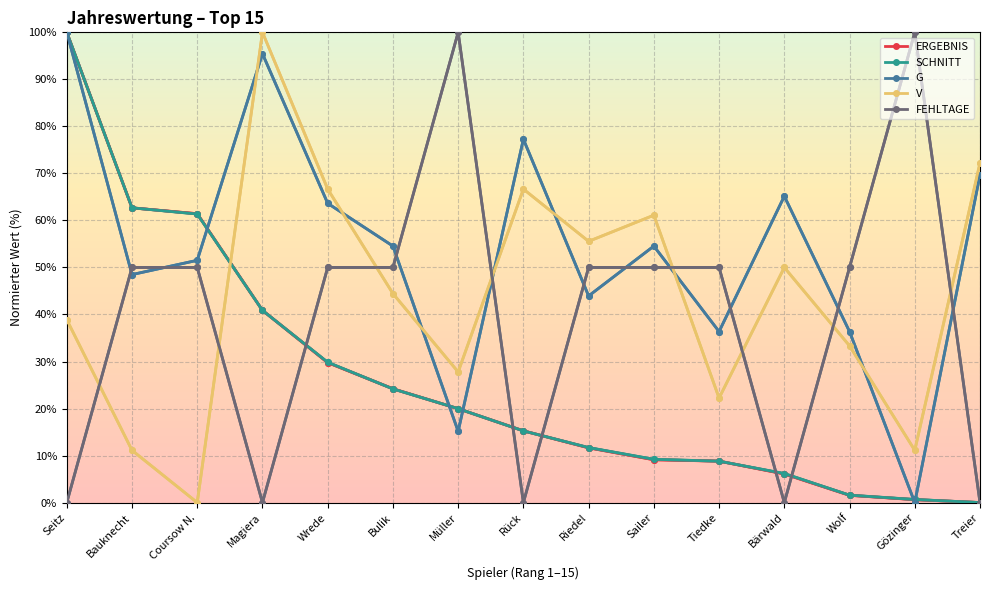

Is it true that FEHLTAGE equals 86.2 at Coursow N.?

False